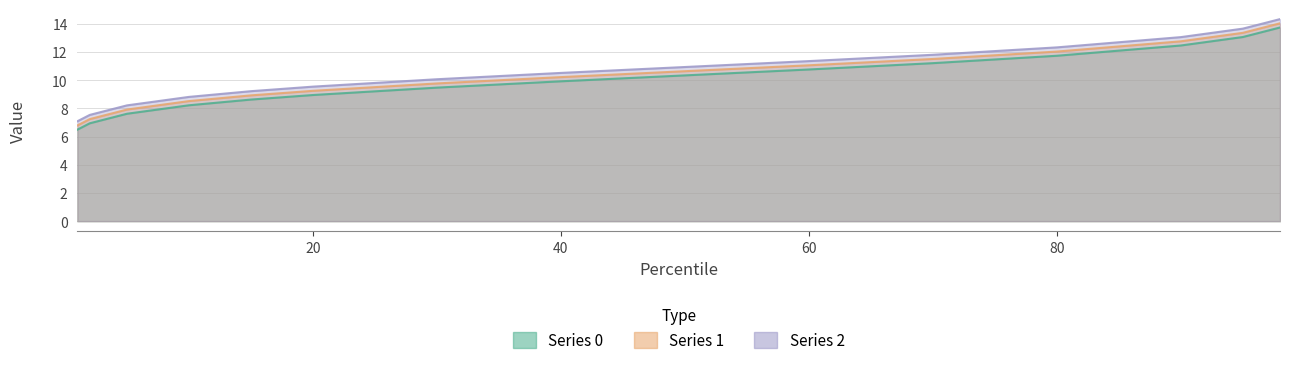

The 2 series shows 12.1 at 60. True or false?

False